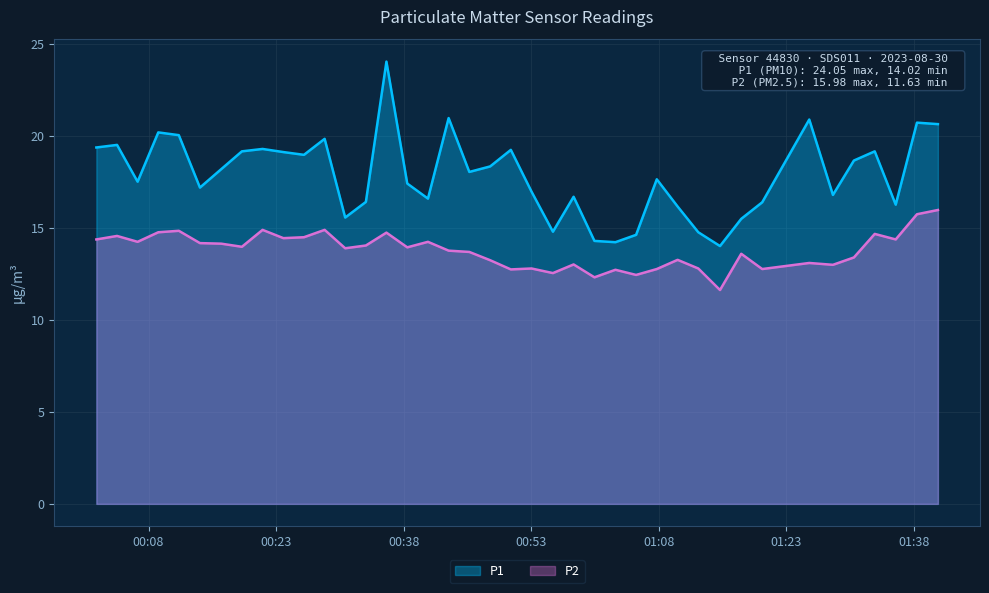

True or false: P2 and P1 cross at least once.

False